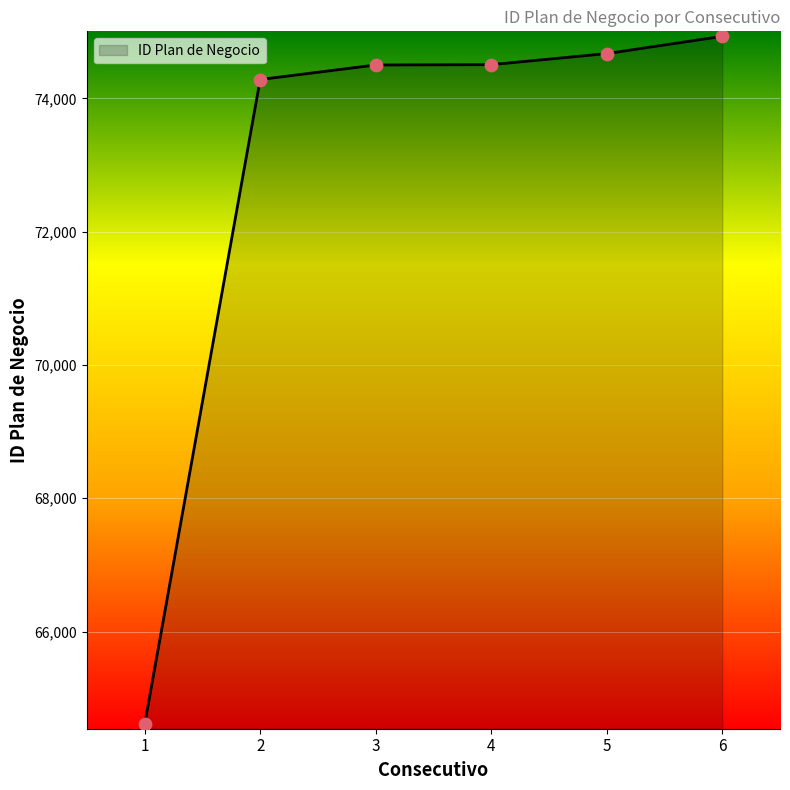

Approximately how many times larger is the value at 2 compared to 6?

1.0